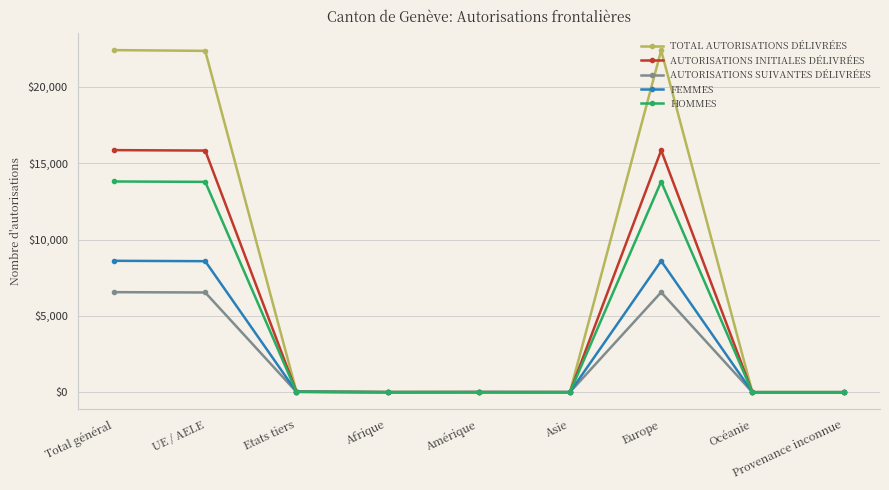

What is the label of the 3rd point from the left?

Etats tiers